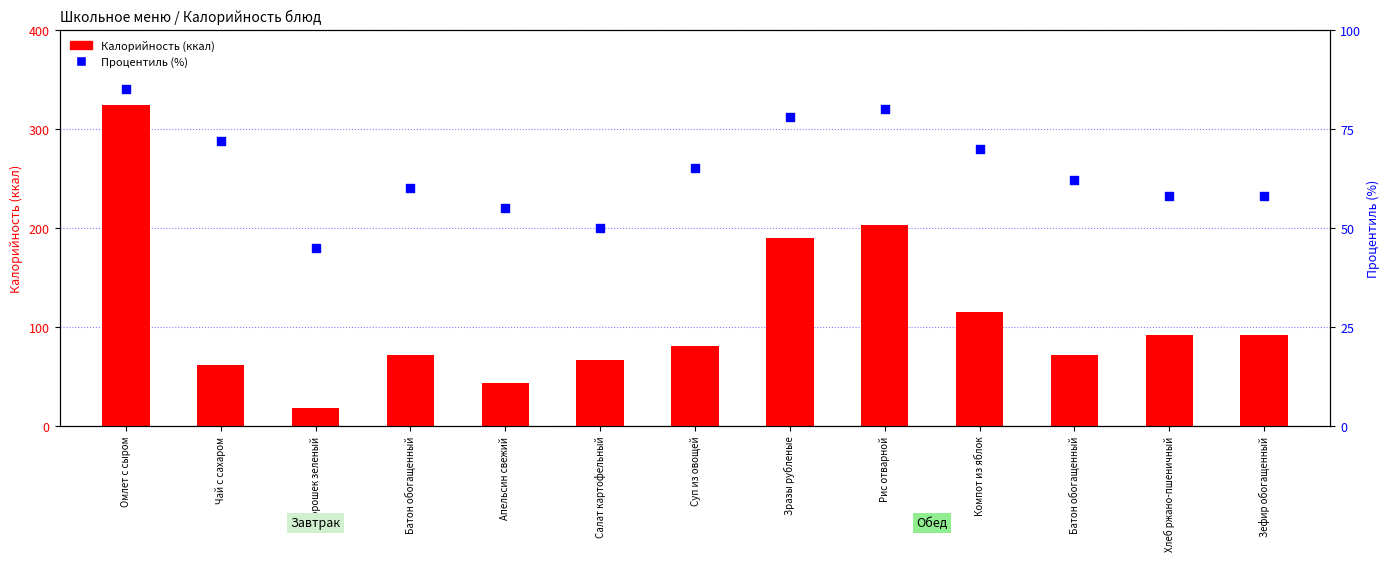

At which category is the sum across all series the highest?

Омлет с сыром